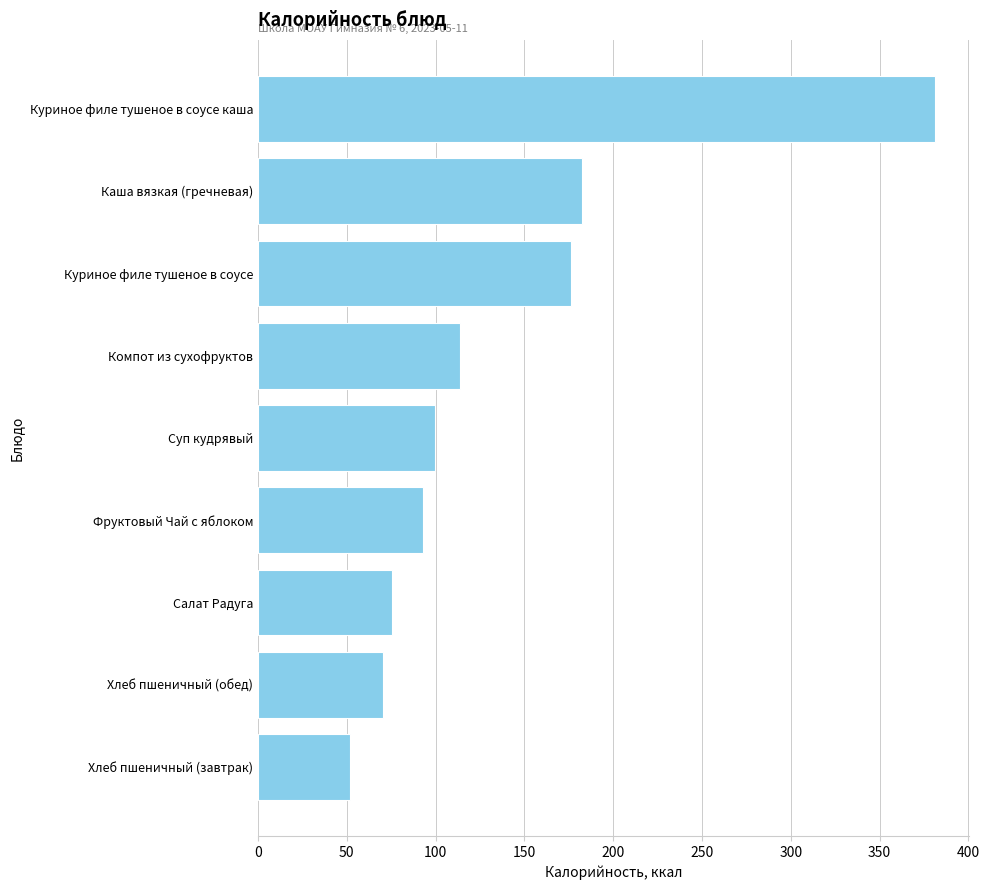

At which category does the chart reach its peak across all series?

Куриное филе тушеное в соусе каша